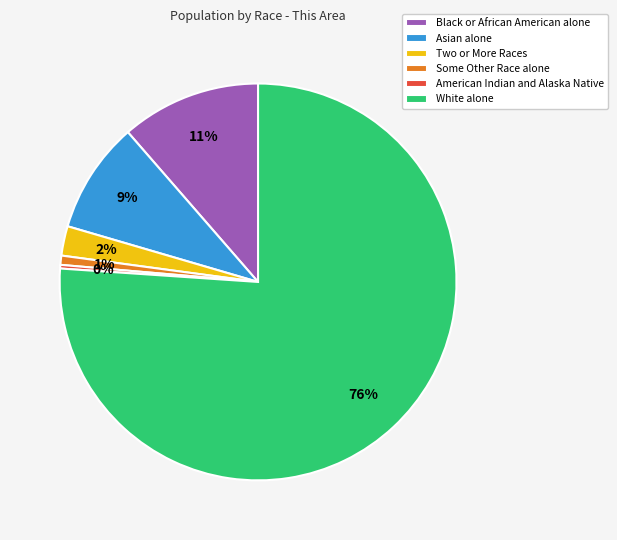

Which has a higher value, Some Other Race alone or Black or African American alone?

Black or African American alone